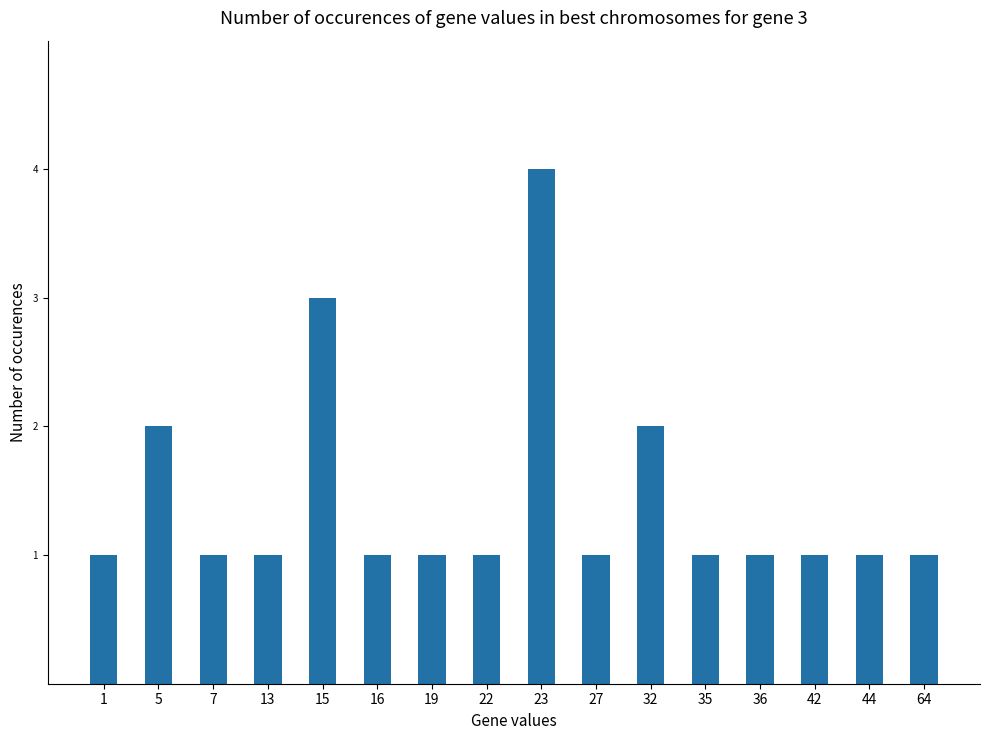

What is the difference between the maximum and minimum values?

3